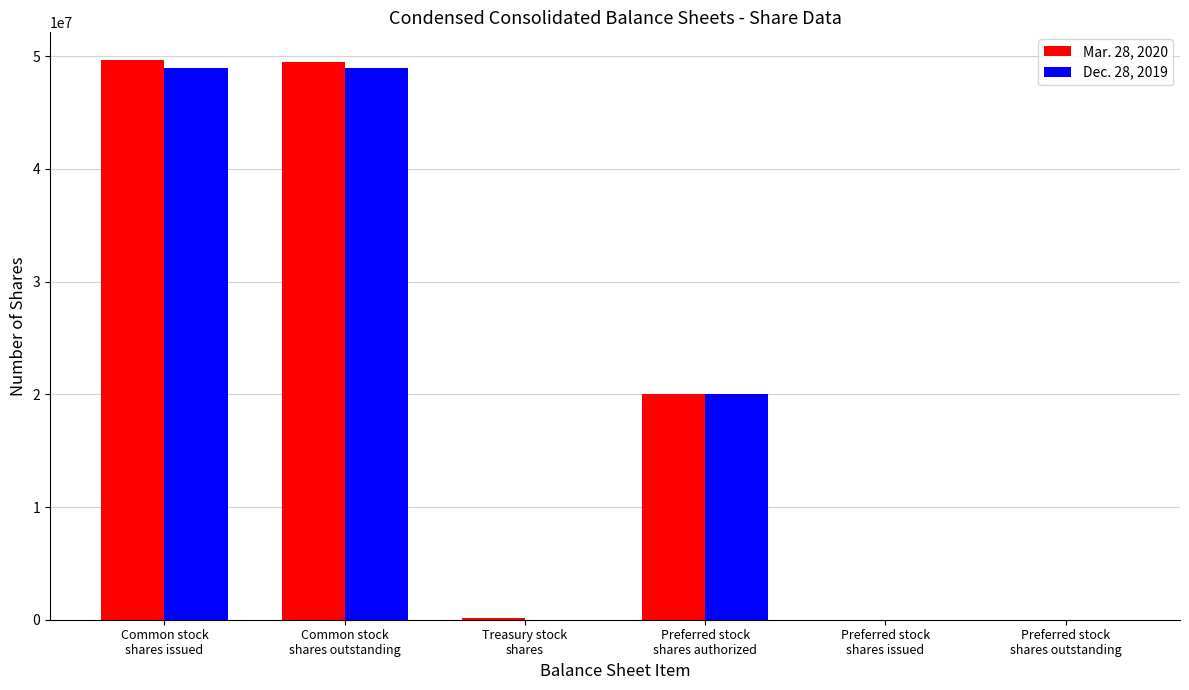

How many groups of bars are there?

6